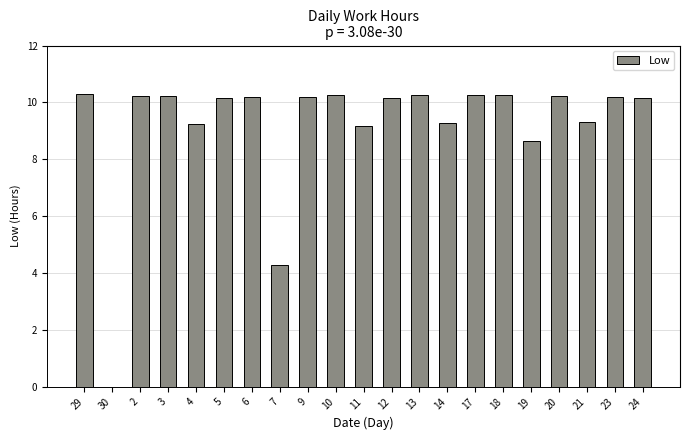

What is the maximum value shown in the chart?

10.3